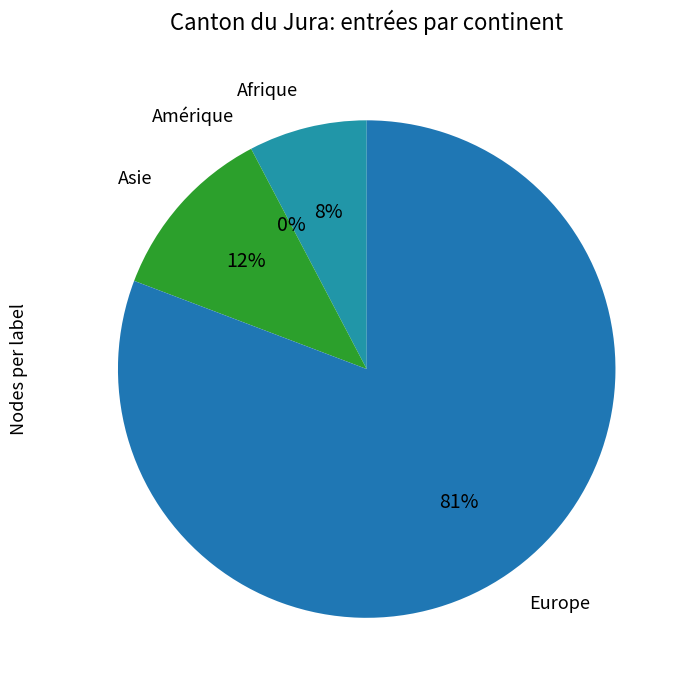

What is the change in value from Afrique to Amérique?

-2